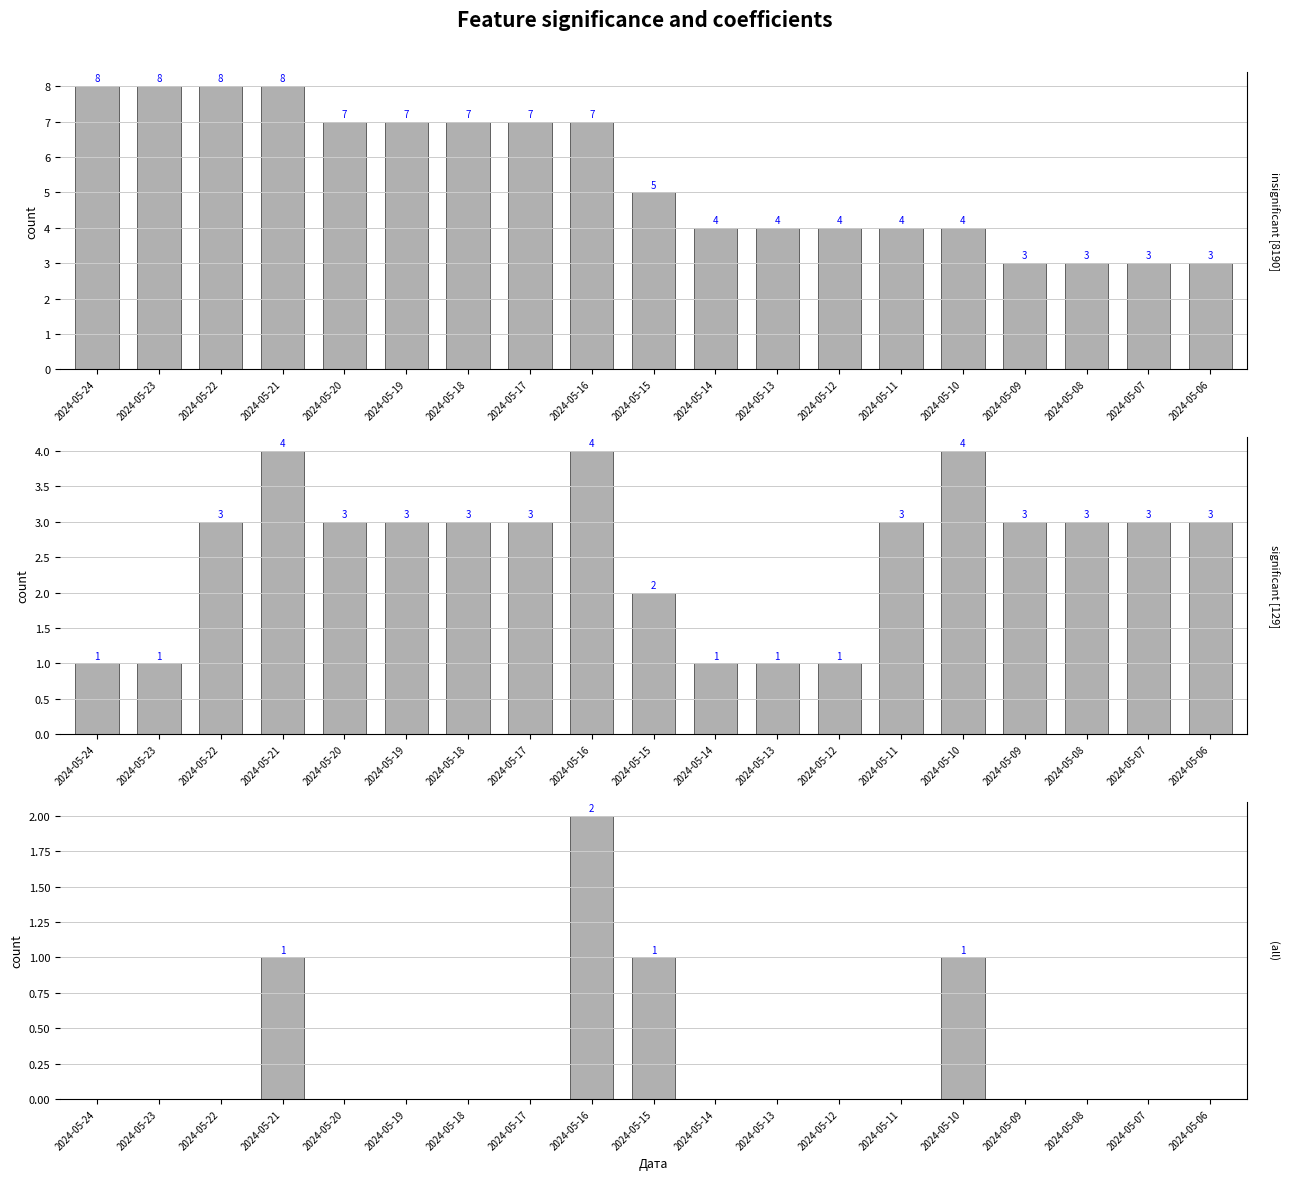

What is the sum of the Месячная values at 2024-05-11 and 2024-05-14?

8